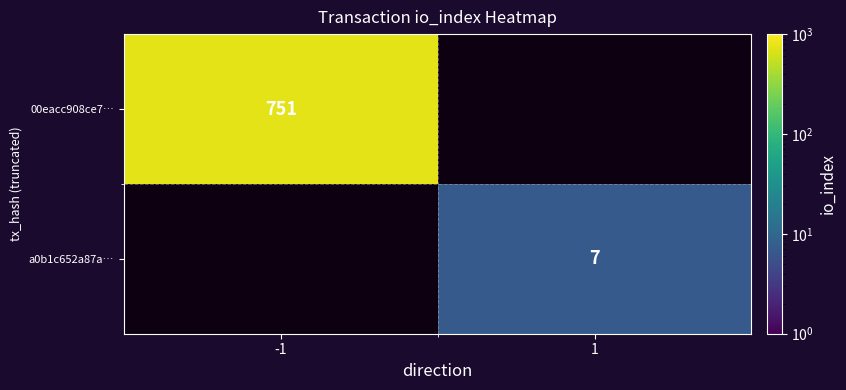

Is the value of a0b1c652a87a… at 1 greater than the value of 00eacc908ce7… at -1?

No